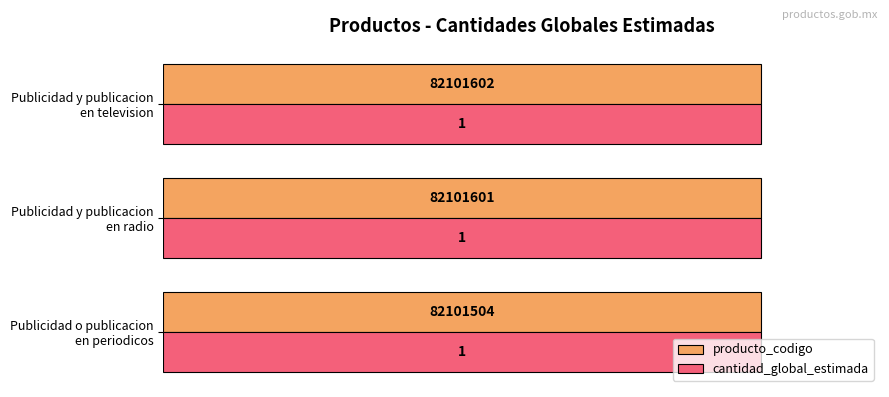

What are all the series names shown in the legend?

producto_codigo, cantidad_global_estimada